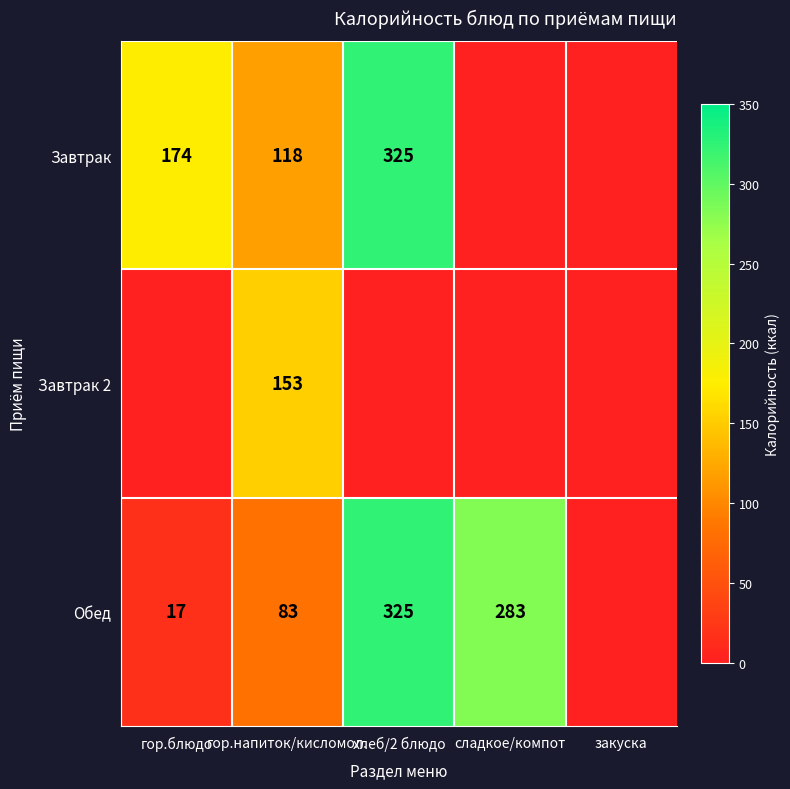

At which category is the sum across all series the highest?

хлеб/2 блюдо